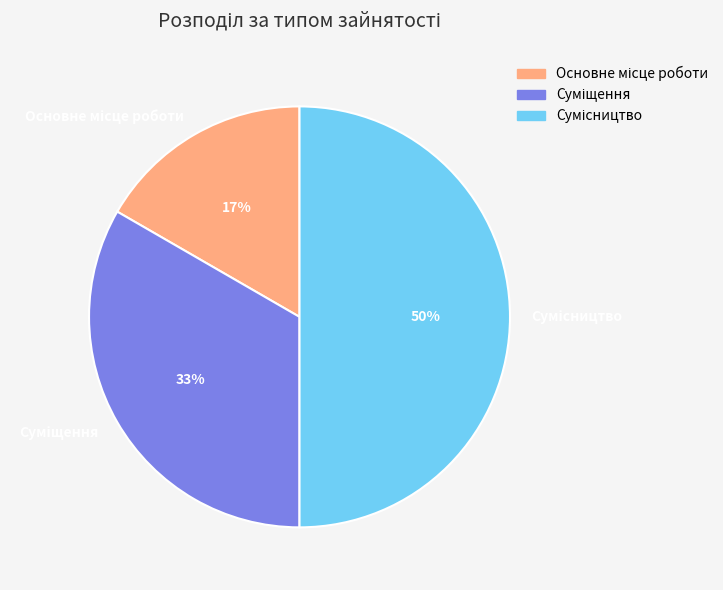

To the nearest percent, what is the difference between the largest and smallest slice percentages?

33%